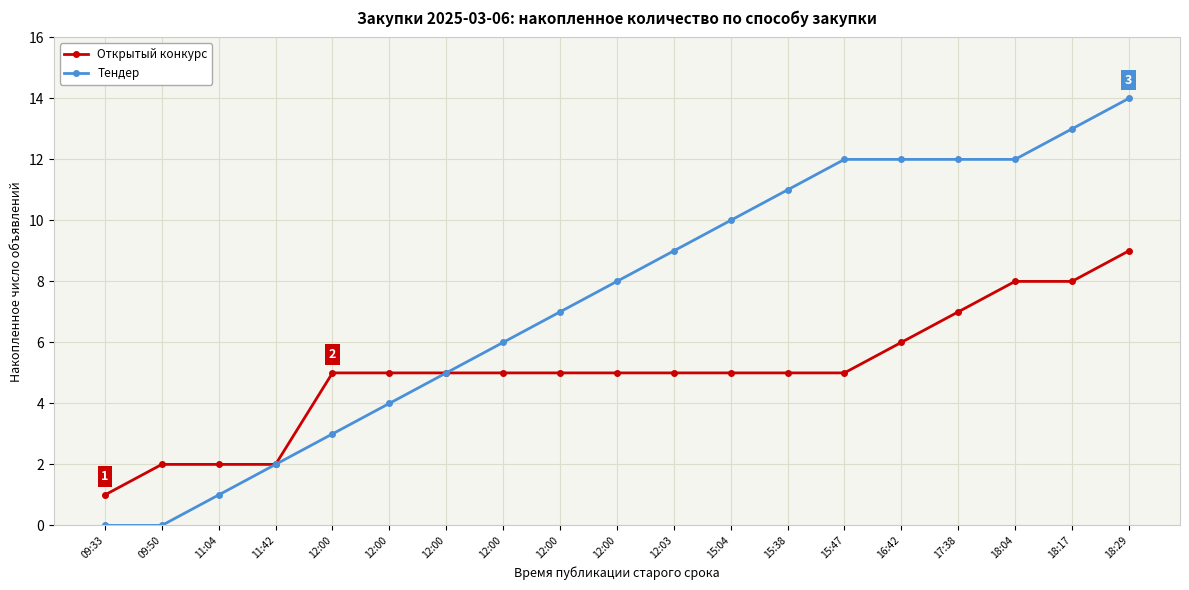

What is the maximum value shown in the chart?

14